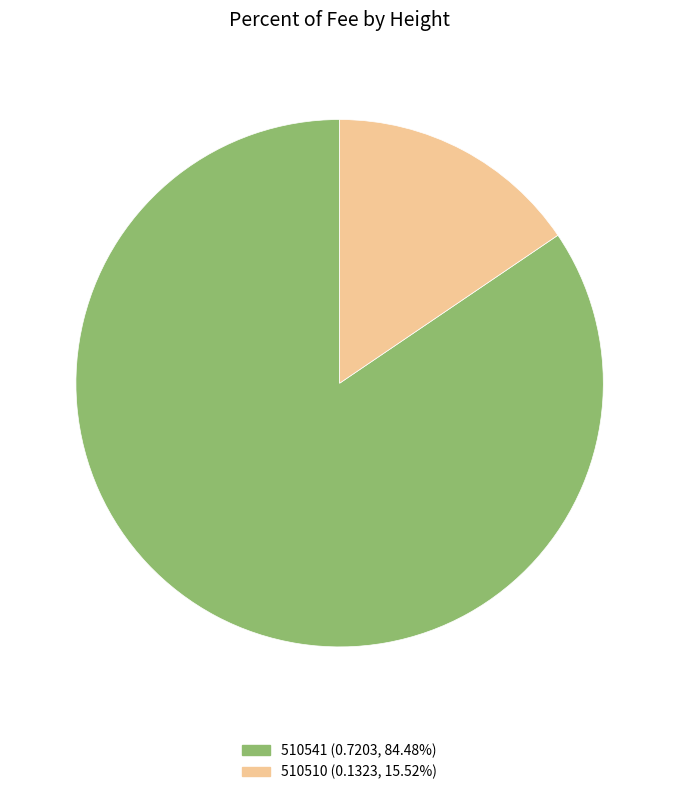

Do 510510 (0.1323, 15.52%) and 510541 (0.7203, 84.48%) together represent more than half of the pie?

Yes